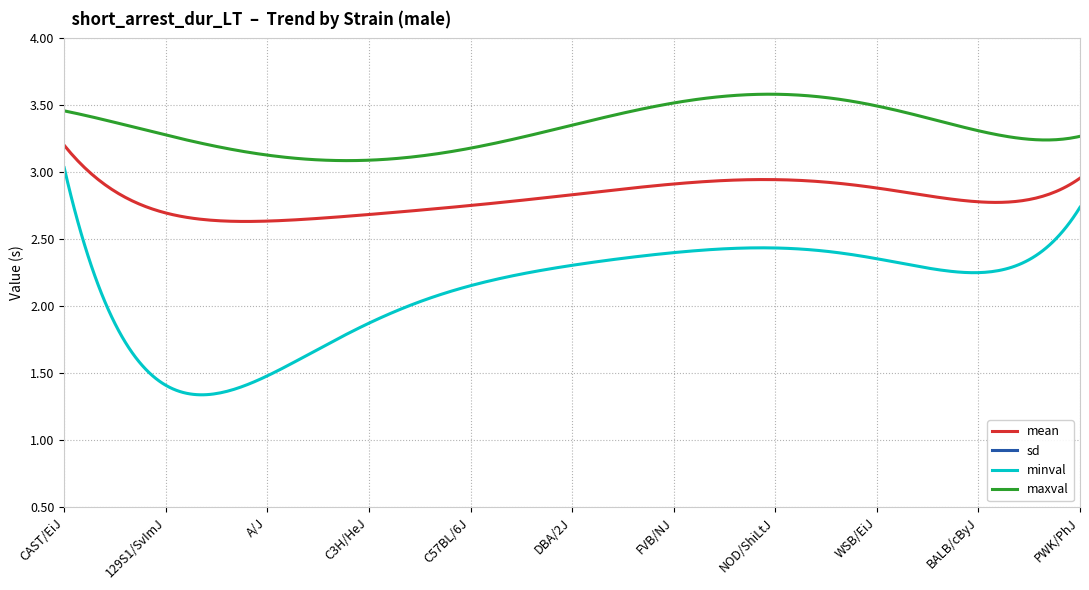

How many lines are shown in the chart?

4